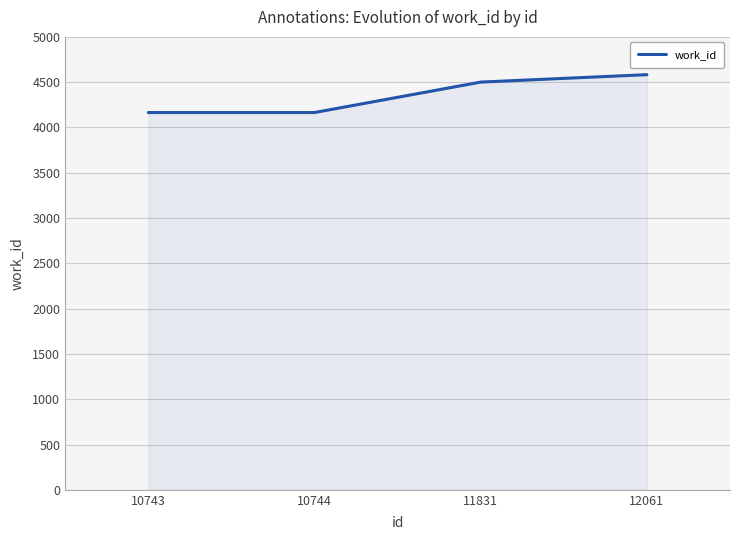

Count the number of data series in this chart.

1